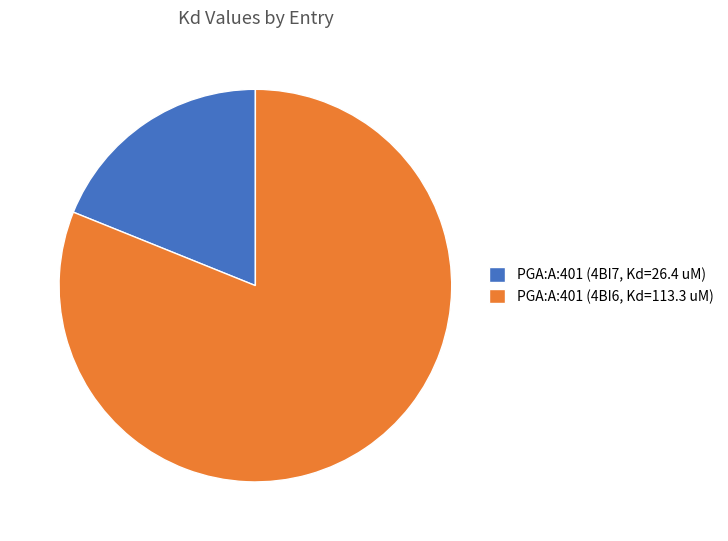

The PGA:A:401 (4BI7, Kd=26.4 uM) slice represents 6% of the pie. True or false?

False